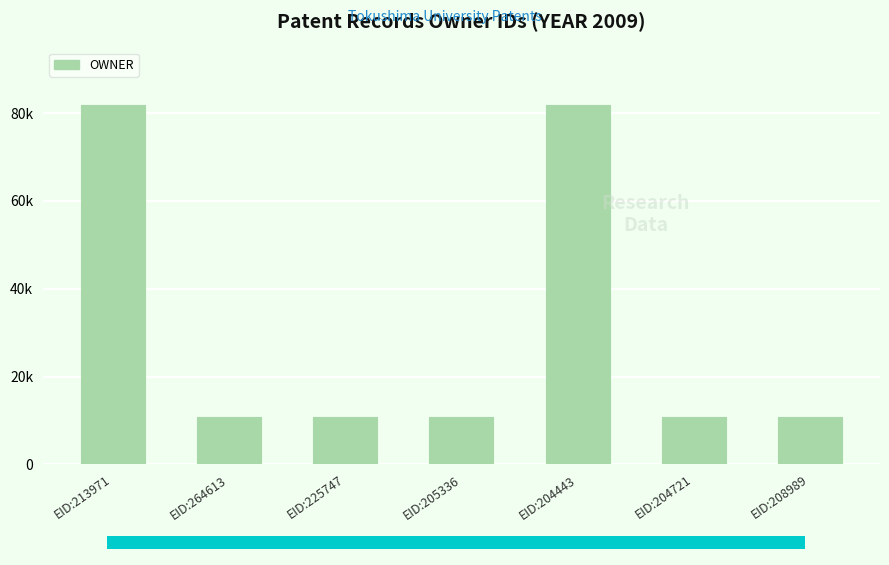

Are the bars horizontal?

No